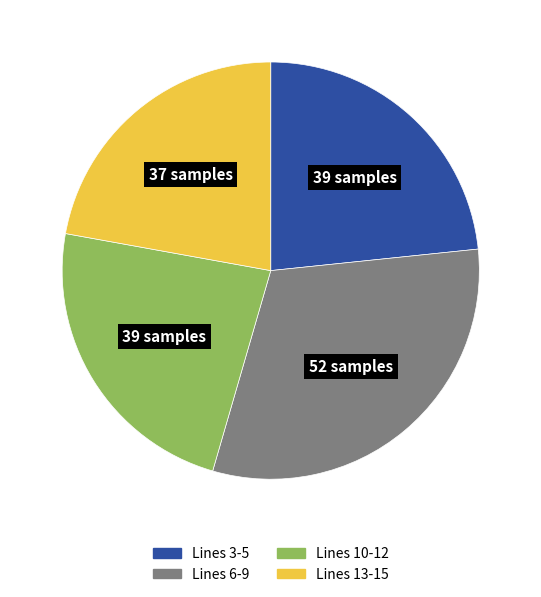

Which has a higher value, Lines 13-15 or Lines 6-9?

Lines 6-9